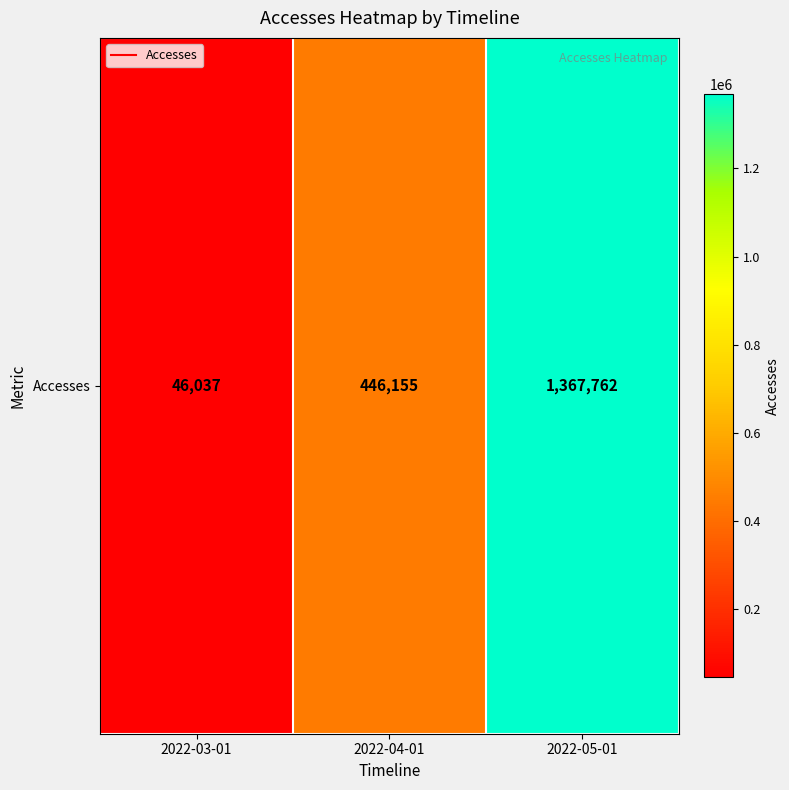

The value at 2022-03-01 is 46037. True or false?

True